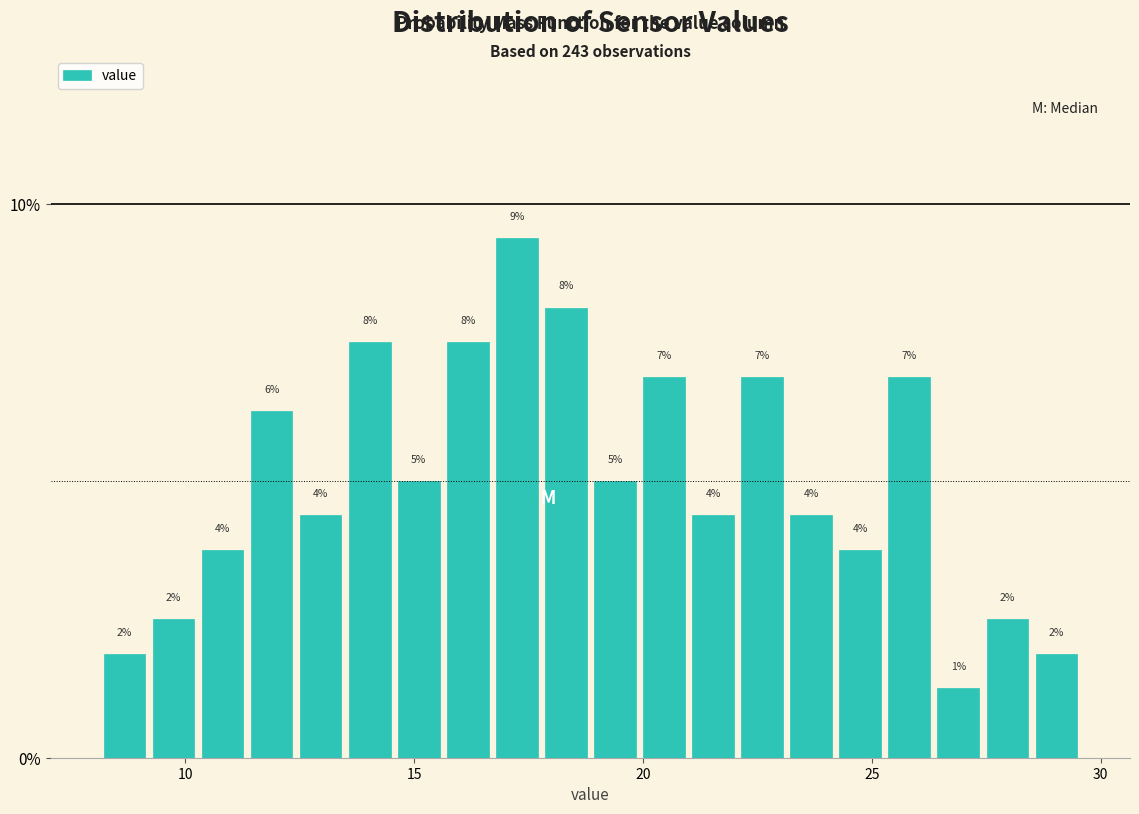

Around what value on the x-axis is the tallest bar? Give the approximate position of its centre, as read against the axis.

17.0